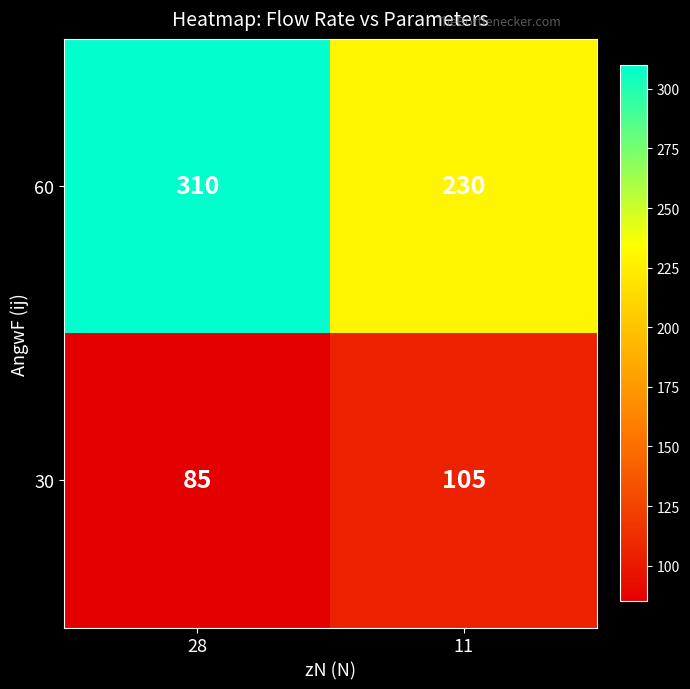

At 28, list the series in order from largest to smallest.

60, 30